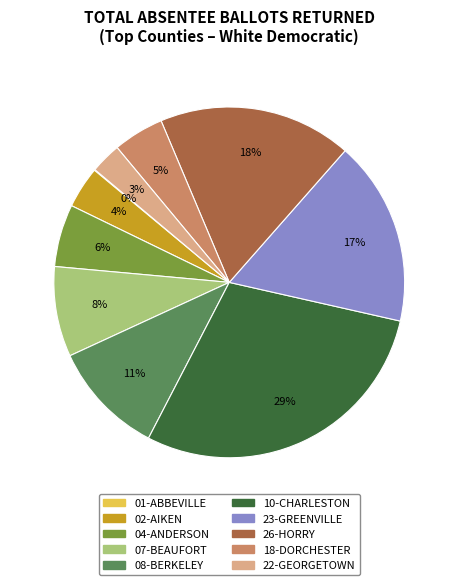

Between 22-GEORGETOWN and 10-CHARLESTON, which is larger?

10-CHARLESTON